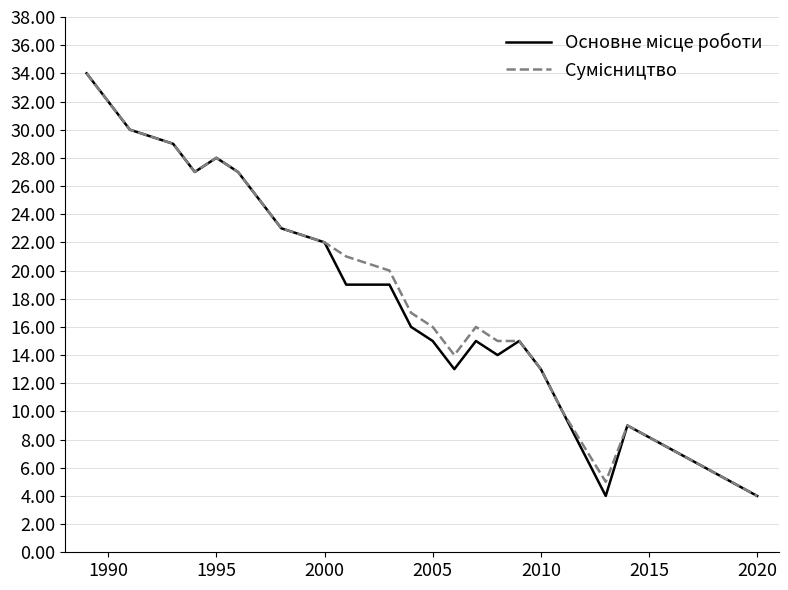

Which series has the largest total across all categories?

Сумісництво